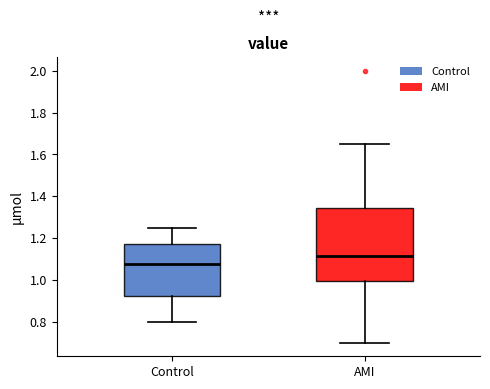

Reading left to right, transcribe this box plot: for each box, give where its median line is, the range the box spans, and where its two whiskers end, as read against the y-axis. The values are not printed on the chart, so give them approximately, as read against the axis.

Control: median 1.08, box 0.92 to 1.18, whiskers 0.80 to 1.26
AMI: median 1.12, box 1.00 to 1.34, whiskers 0.70 to 1.66